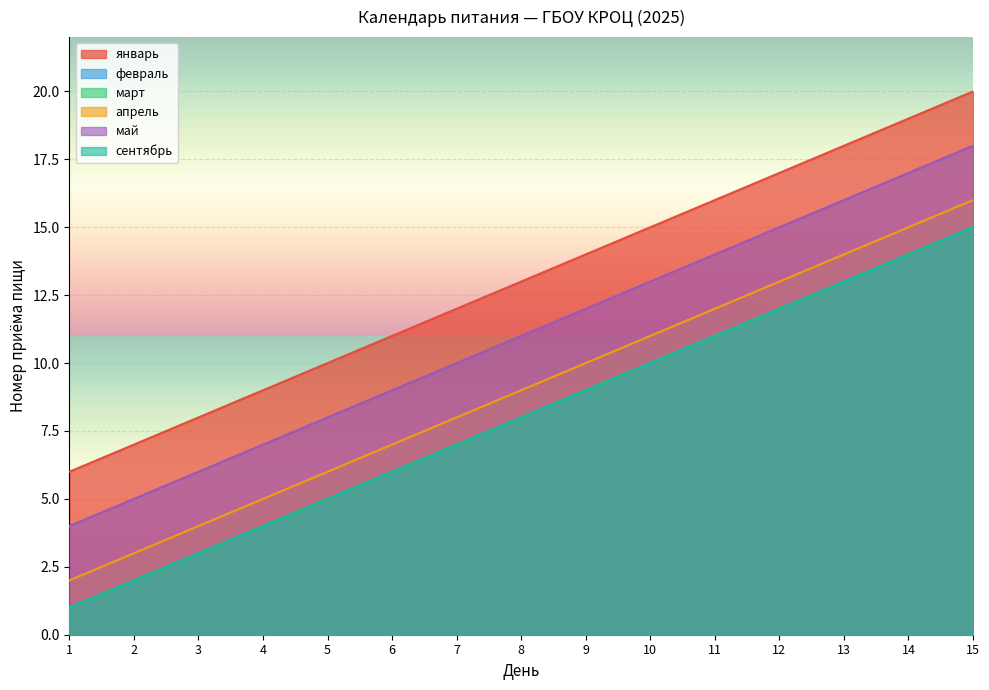

Is it true that февраль equals 9 at 6?

False